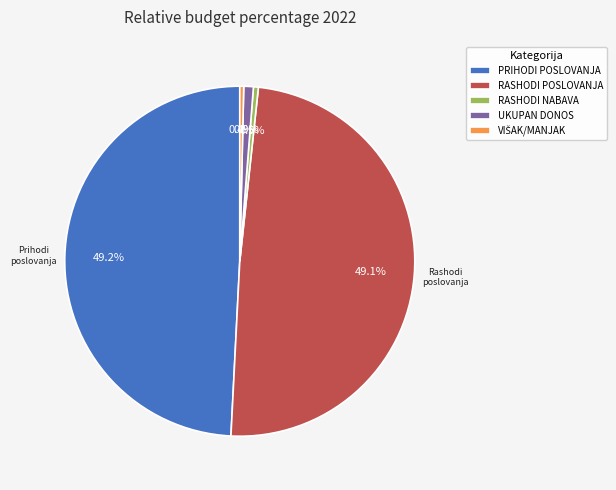

What portion of the pie excludes UKUPAN DONOS?

99.1%